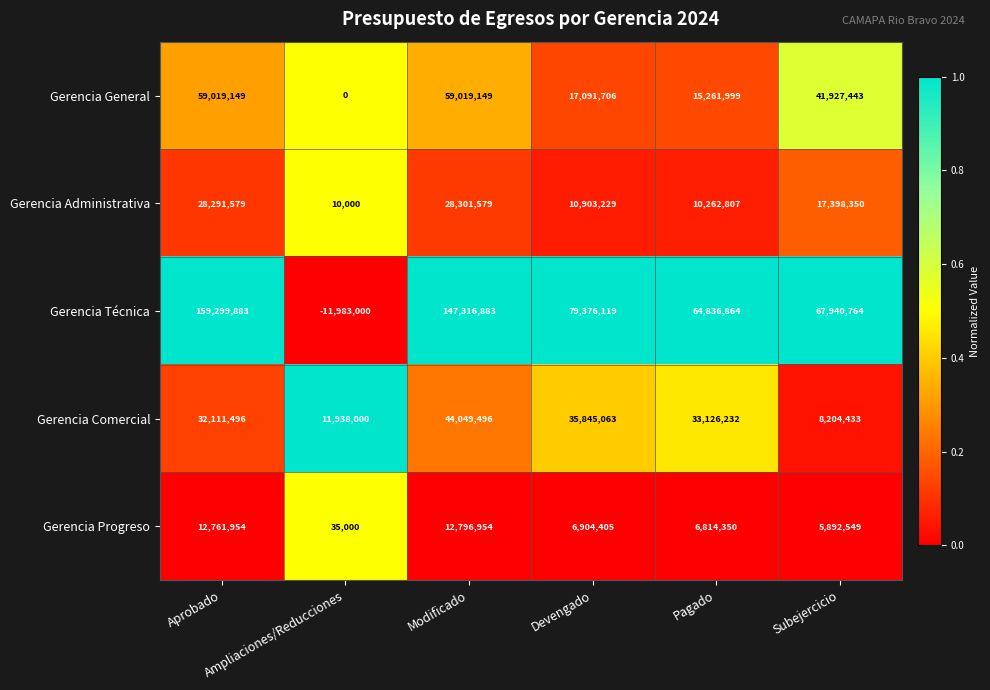

What is the sum of all Gerencia Administrativa values?

95167544